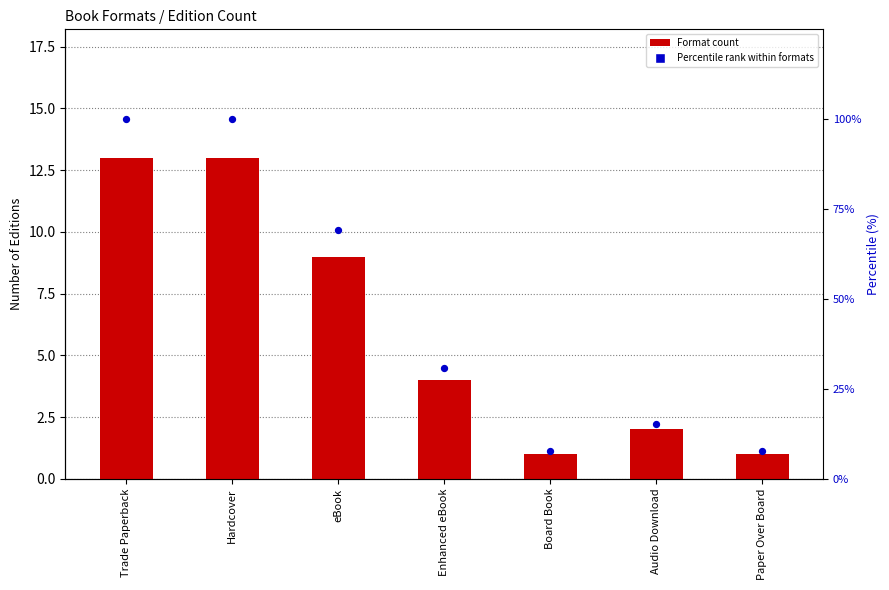

Which series has the widest spread of Y values?

Percentile rank within formats